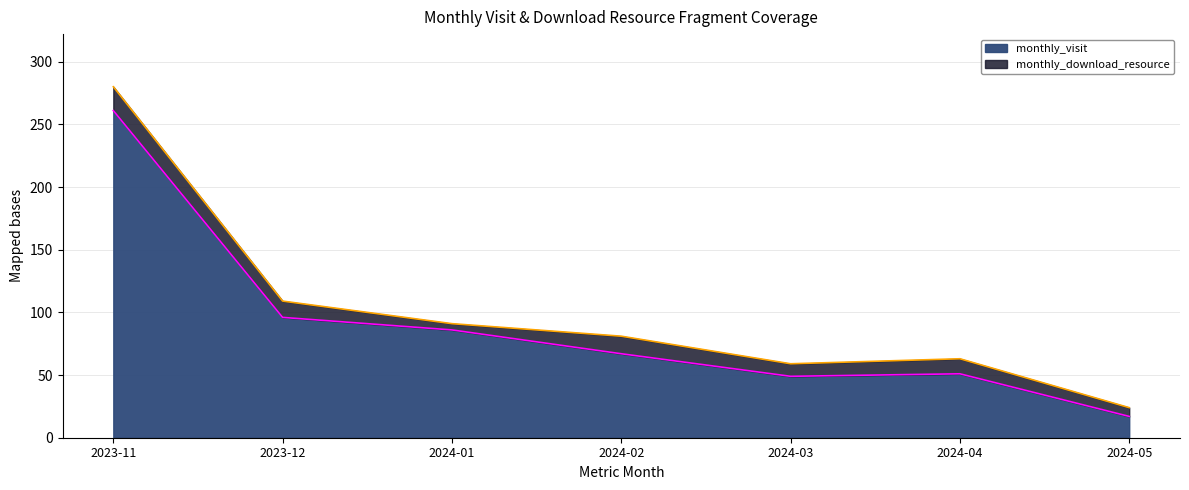

What is the average value?

90